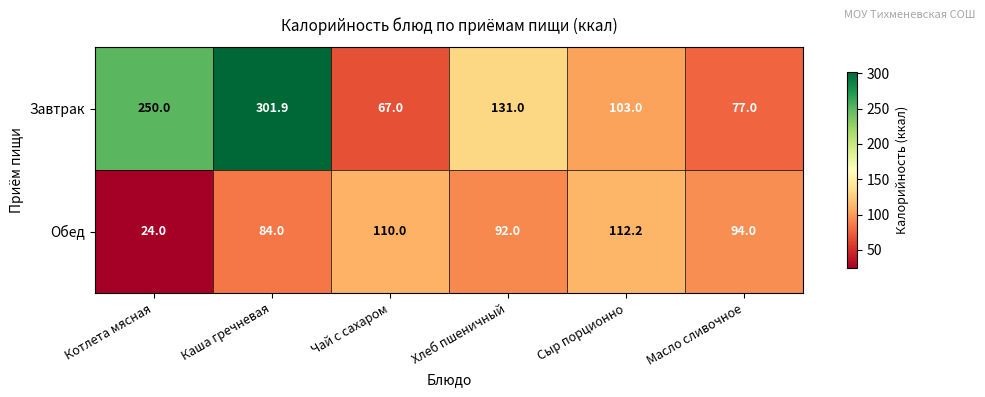

The Завтрак series shows 131.0 at Хлеб пшеничный. True or false?

True